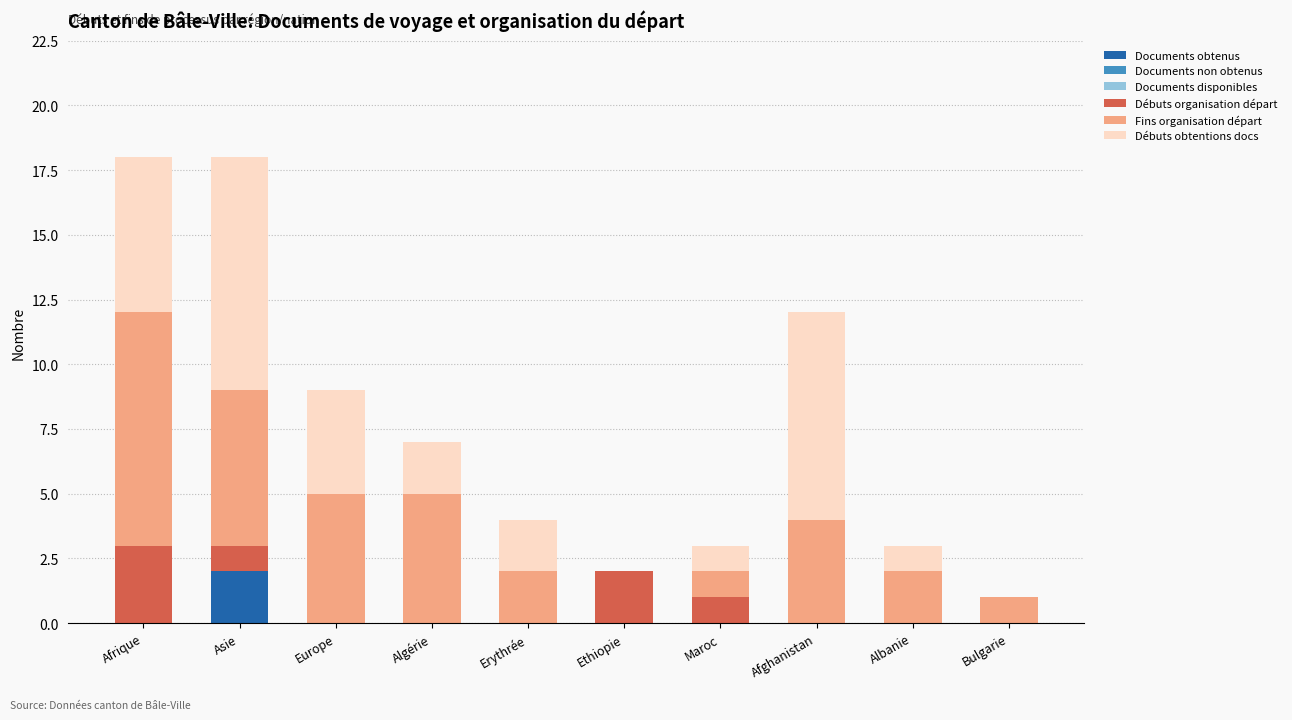

The value of Documents obtenus at Asie is 2. True or false?

True